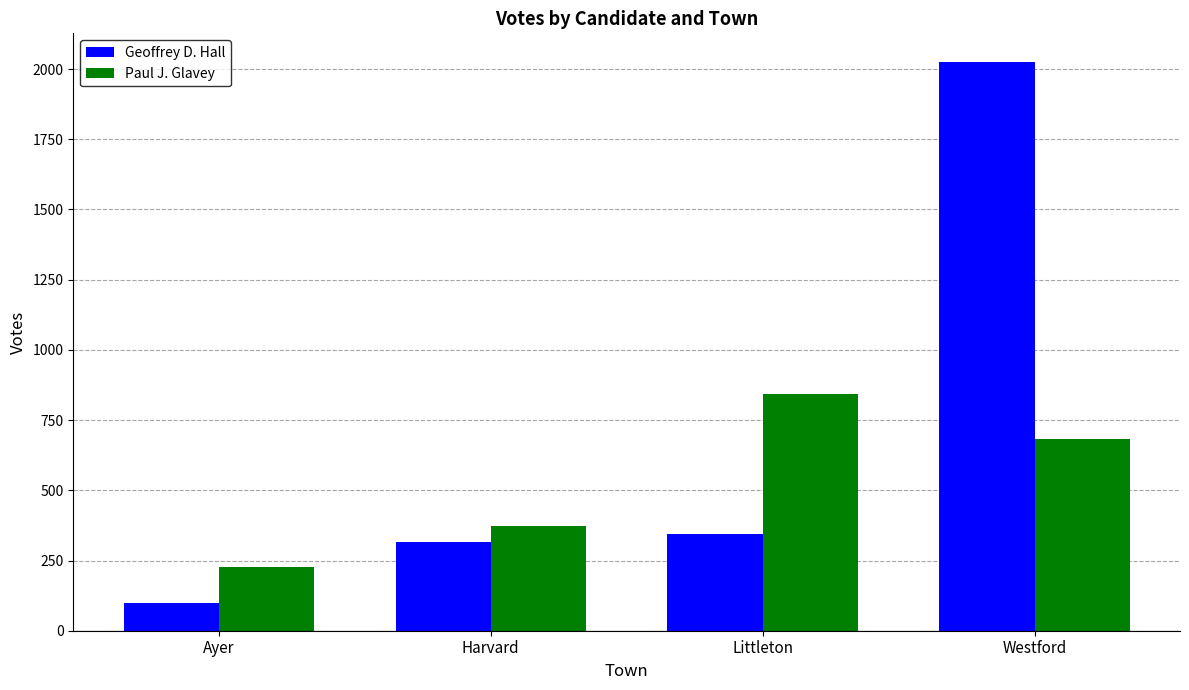

Which series has the largest total across all categories?

Geoffrey D. Hall